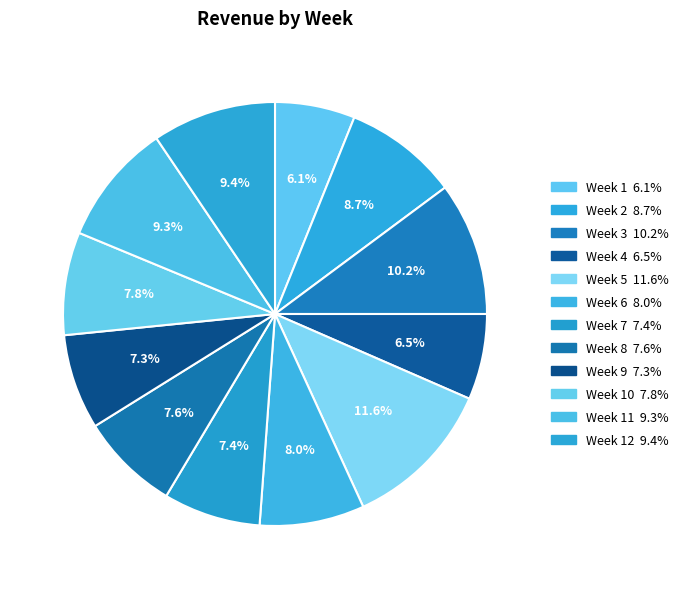

How many slices are in this pie chart?

12